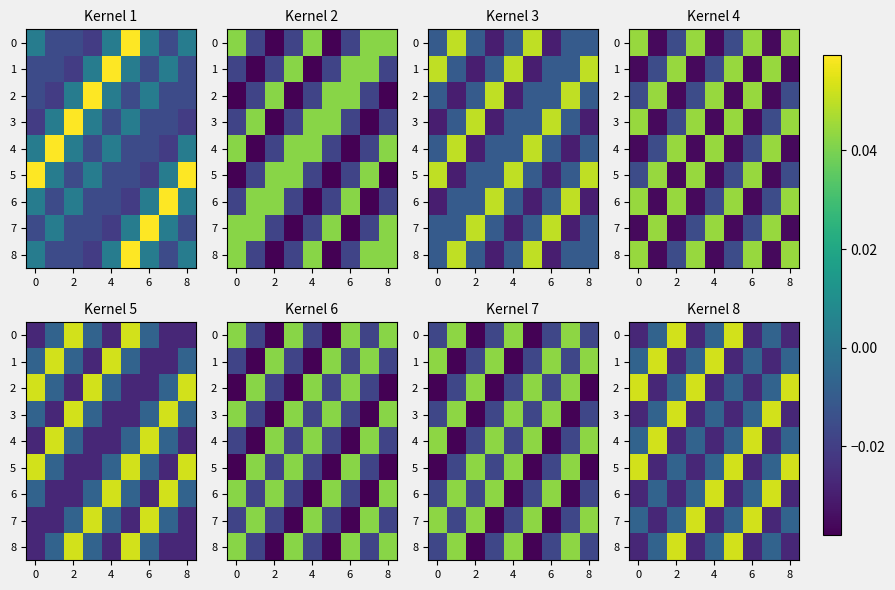

What is the difference between the maximum and minimum values in the 6 series?

0.1